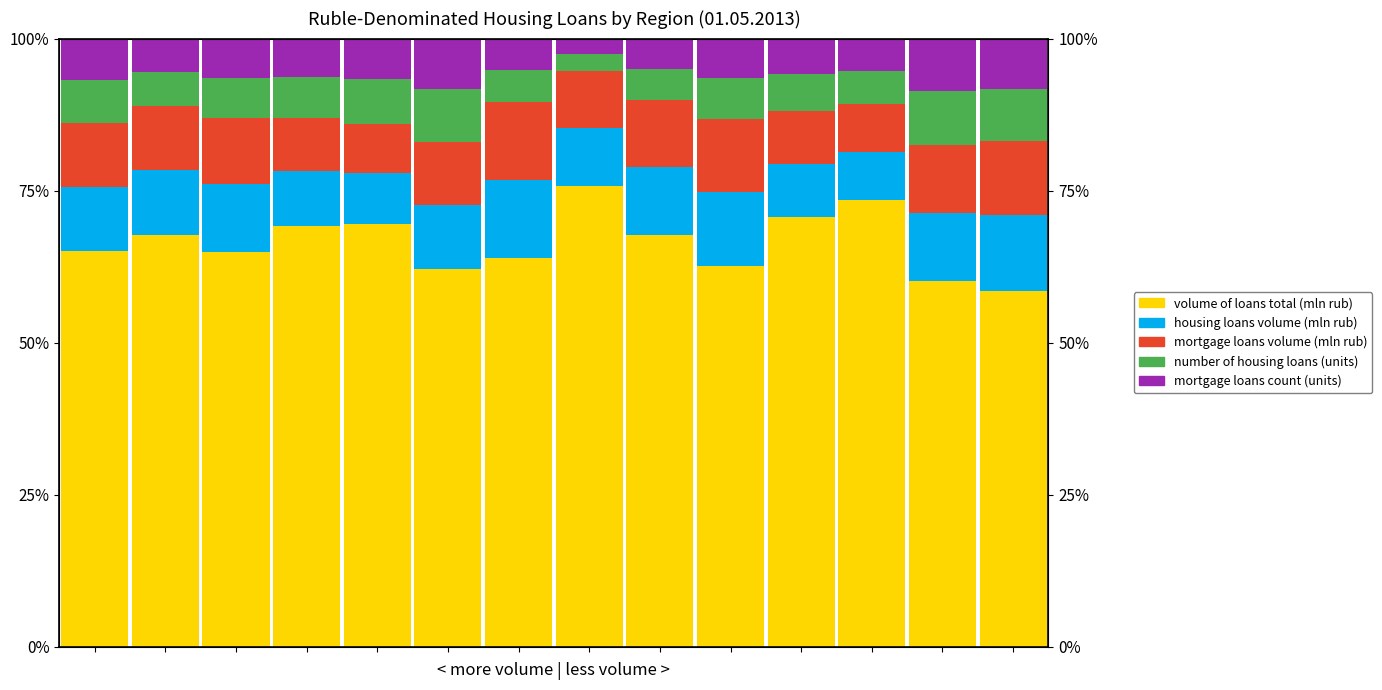

What is the total value across all series at 2?

100.0